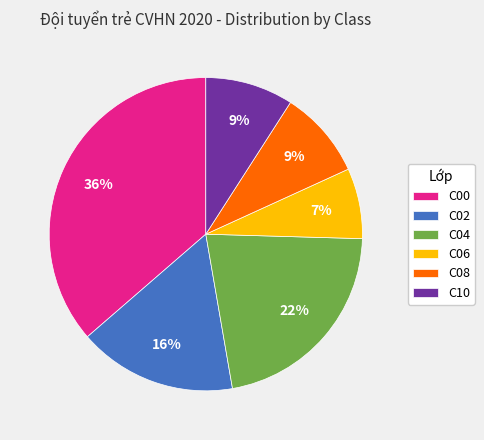

How many slices are in this pie chart?

6